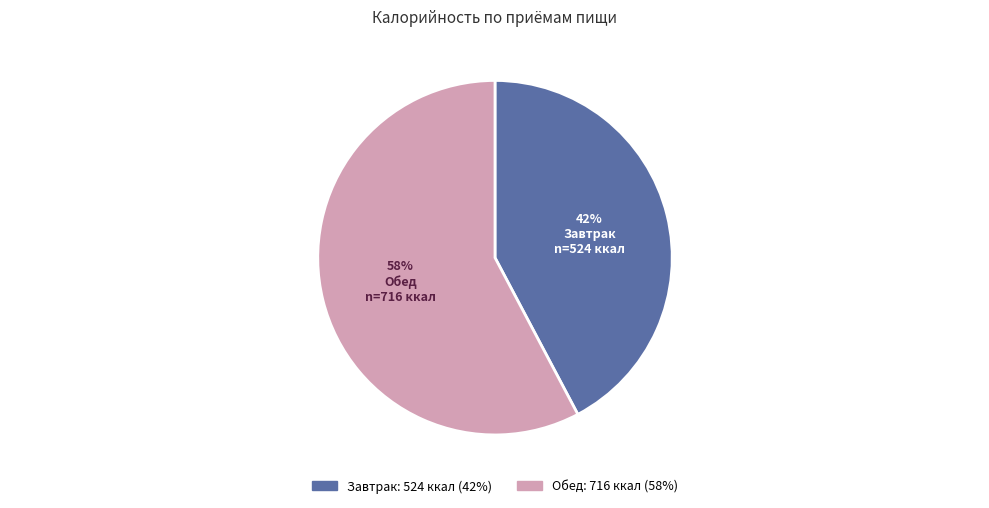

How many segments does this pie chart have?

2